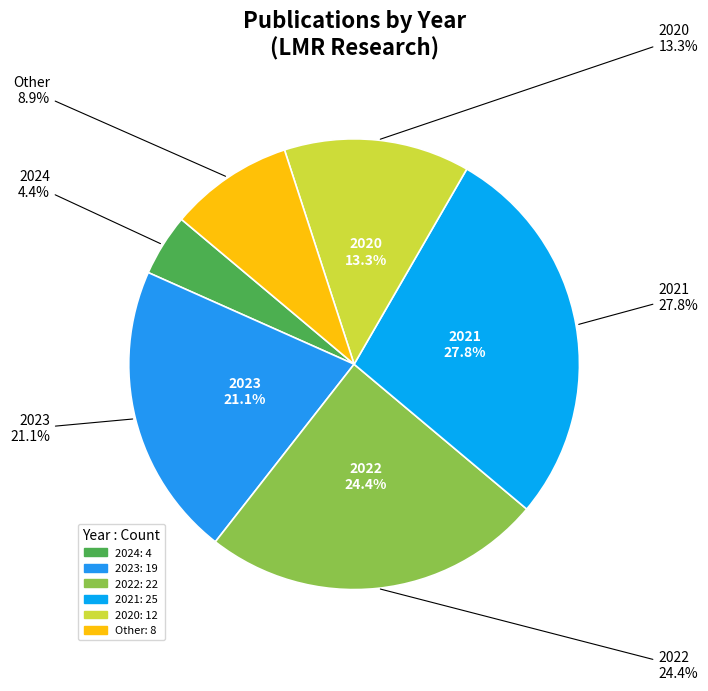

Does 2020 account for over 50% of the chart?

No